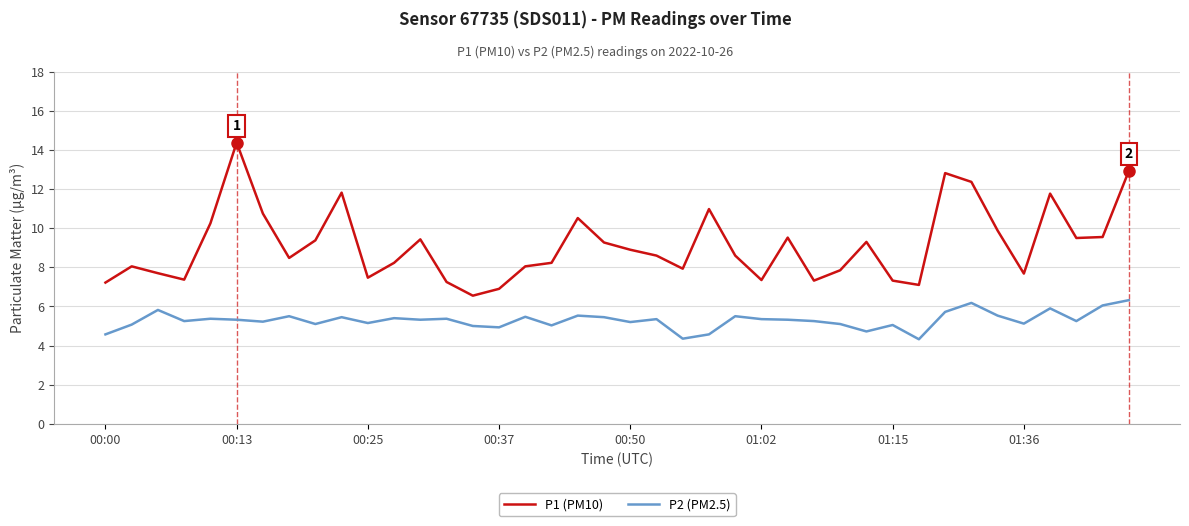

How many categories are shown in the chart?

40